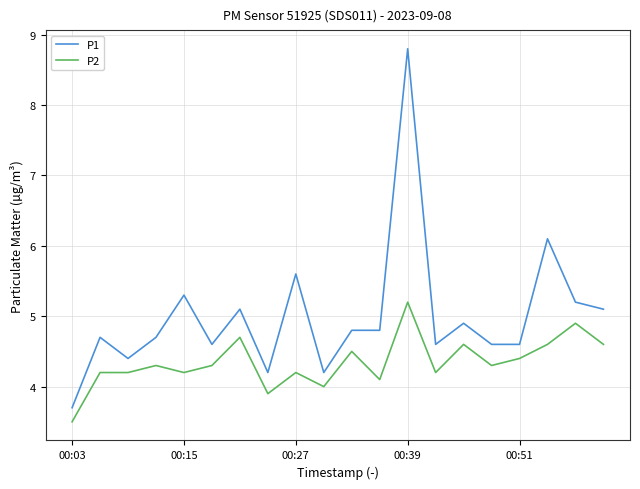

How many lines are shown in the chart?

2